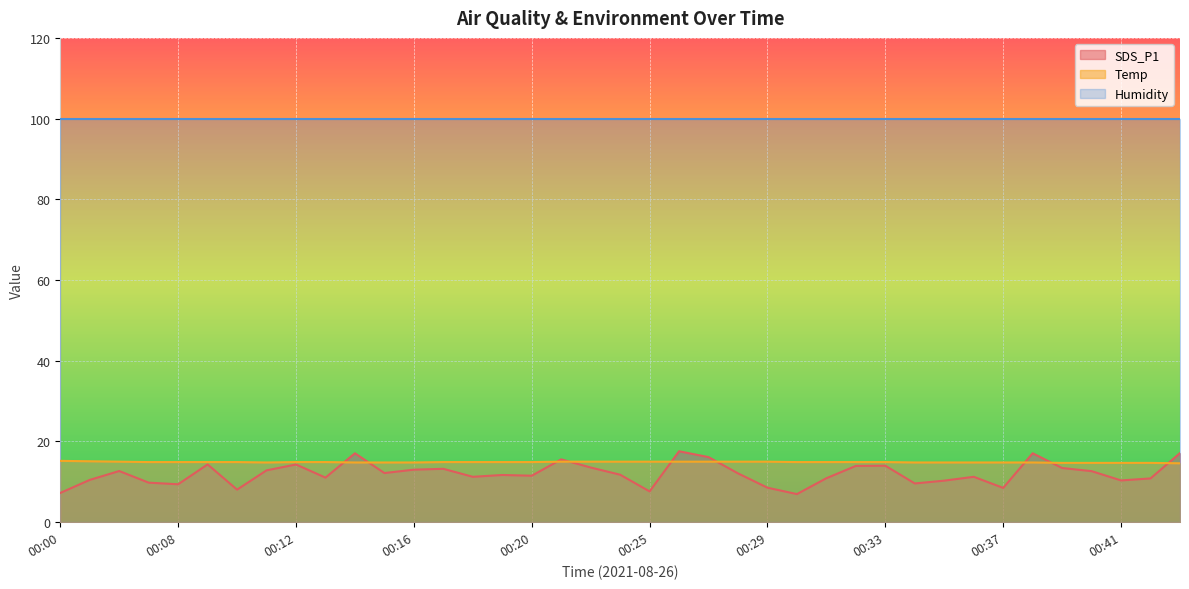

True or false: Temp has a value of 7.2 at 00:08.

False